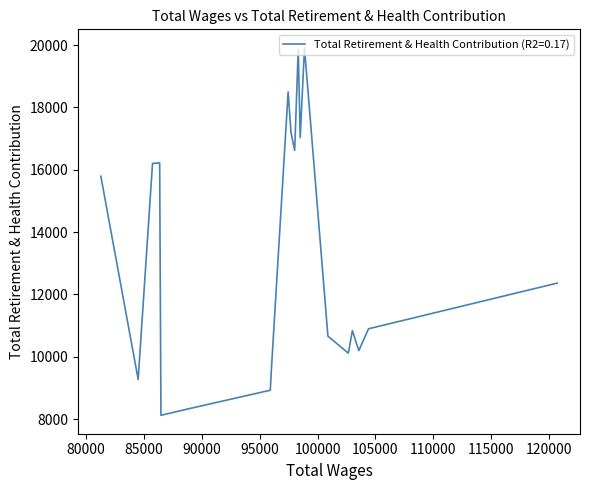

How many values are below 12364?

10